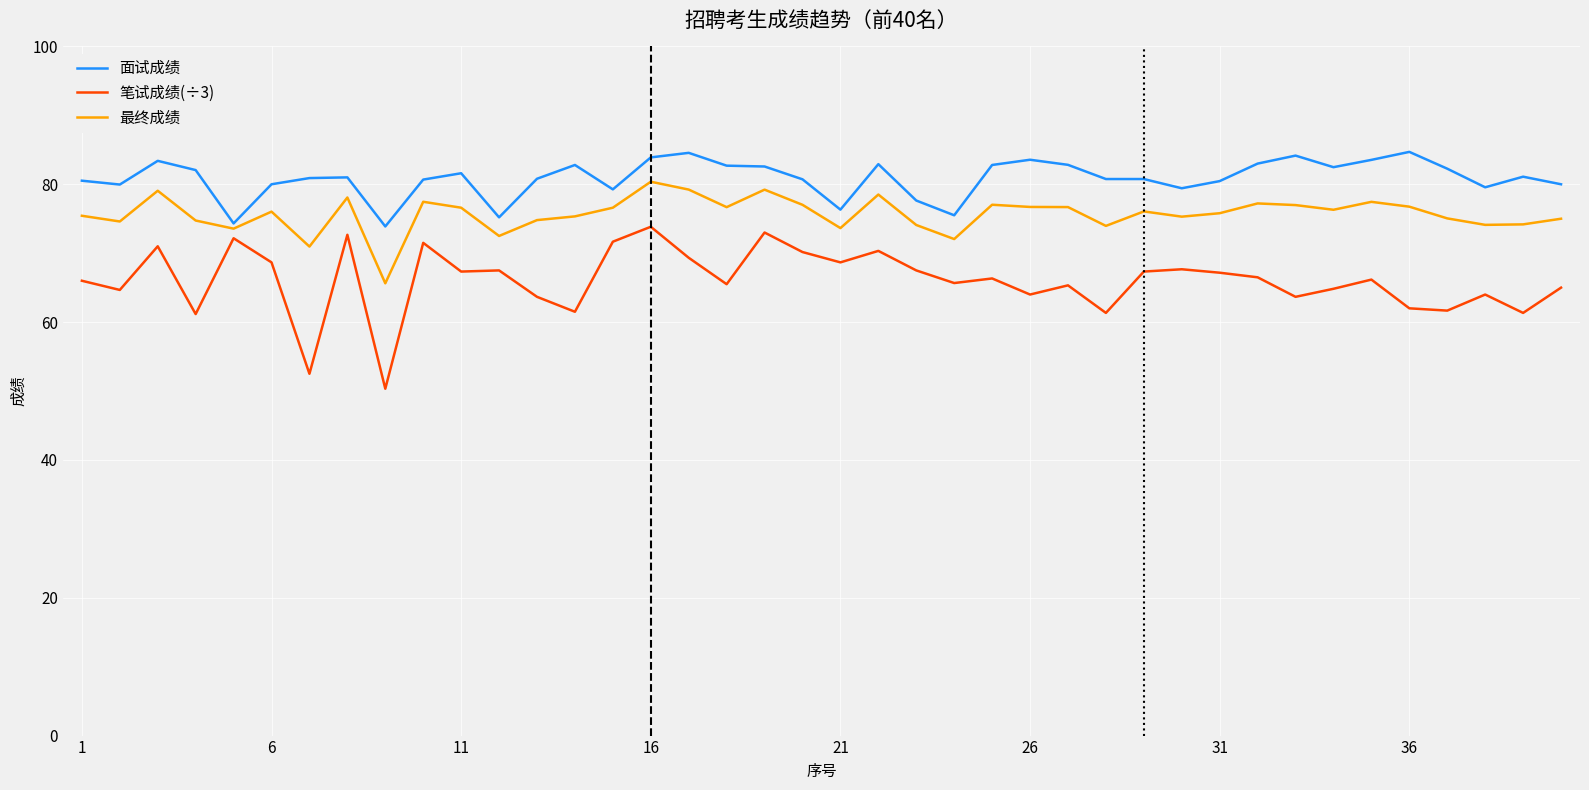

Which series has the largest range (max minus min)?

笔试成绩(÷3)